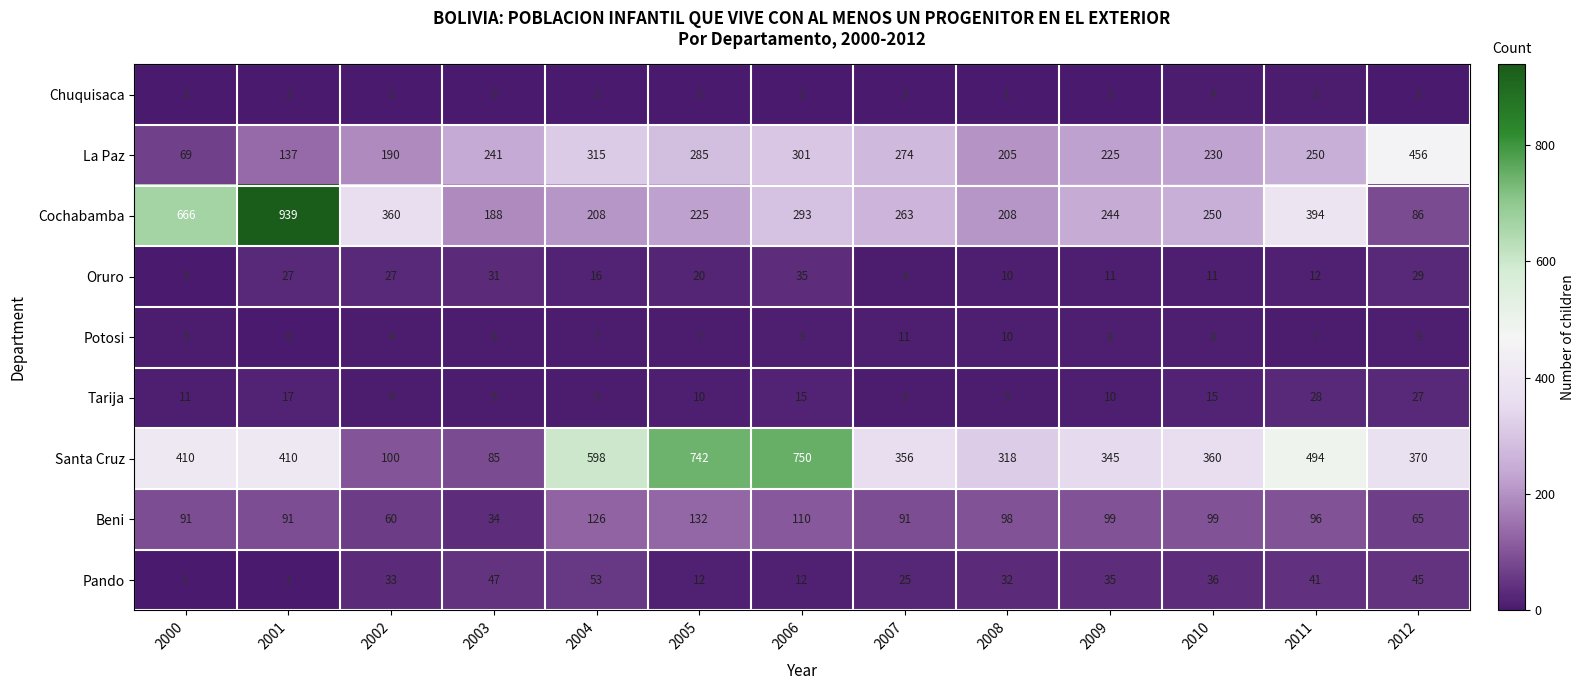

What is the sum of all Cochabamba values?

4324